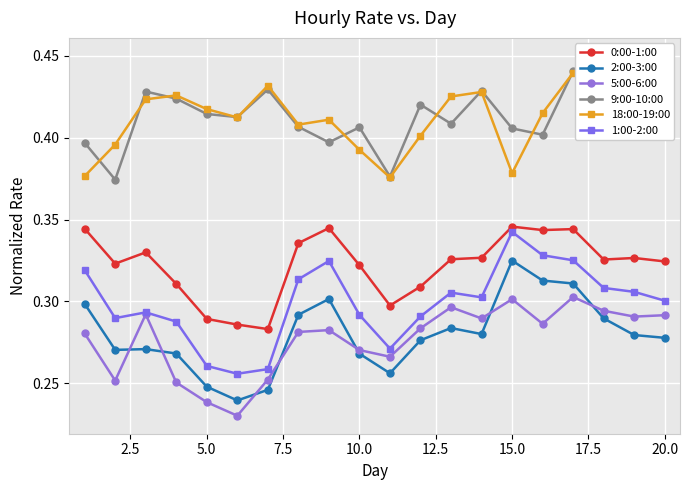

Reading left to right, list all the values displayed in this chart.

0:00-1:00: 0.3	0.3	0.3	0.3	0.3	0.3	0.3	0.3	0.3	0.3	0.3	0.3	0.3	0.3	0.3	0.3	0.3	0.3	0.3	0.3
2:00-3:00: 0.3	0.3	0.3	0.3	0.2	0.2	0.2	0.3	0.3	0.3	0.3	0.3	0.3	0.3	0.3	0.3	0.3	0.3	0.3	0.3
5:00-6:00: 0.3	0.3	0.3	0.3	0.2	0.2	0.3	0.3	0.3	0.3	0.3	0.3	0.3	0.3	0.3	0.3	0.3	0.3	0.3	0.3
9:00-10:00: 0.4	0.4	0.4	0.4	0.4	0.4	0.4	0.4	0.4	0.4	0.4	0.4	0.4	0.4	0.4	0.4	0.4	0.4	0.4	0.4
18:00-19:00: 0.4	0.4	0.4	0.4	0.4	0.4	0.4	0.4	0.4	0.4	0.4	0.4	0.4	0.4	0.4	0.4	0.4	0.4	0.4	0.4
1:00-2:00: 0.3	0.3	0.3	0.3	0.3	0.3	0.3	0.3	0.3	0.3	0.3	0.3	0.3	0.3	0.3	0.3	0.3	0.3	0.3	0.3